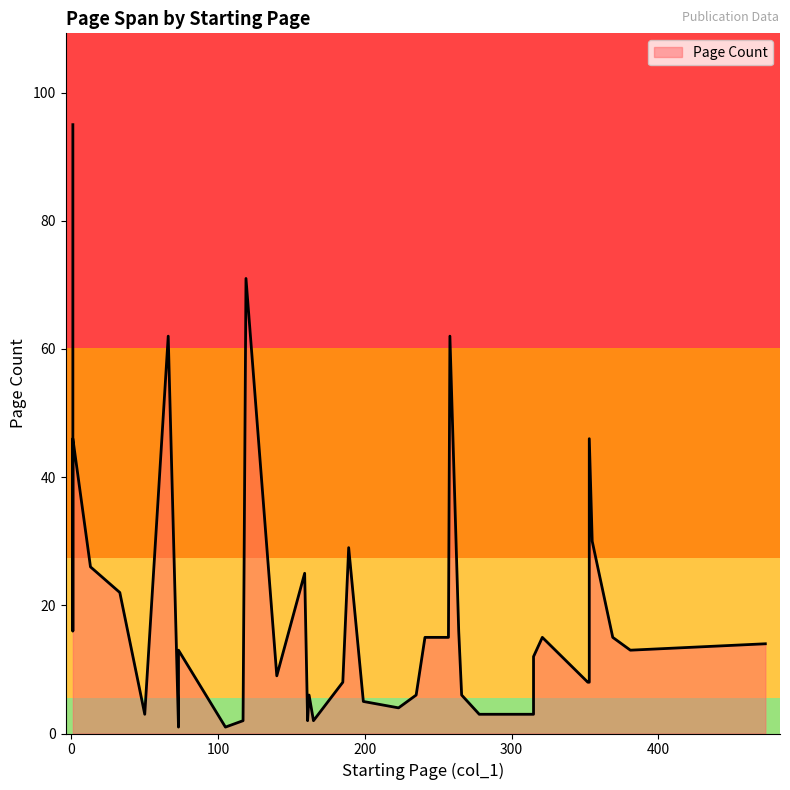

How many values exceed 13?

18